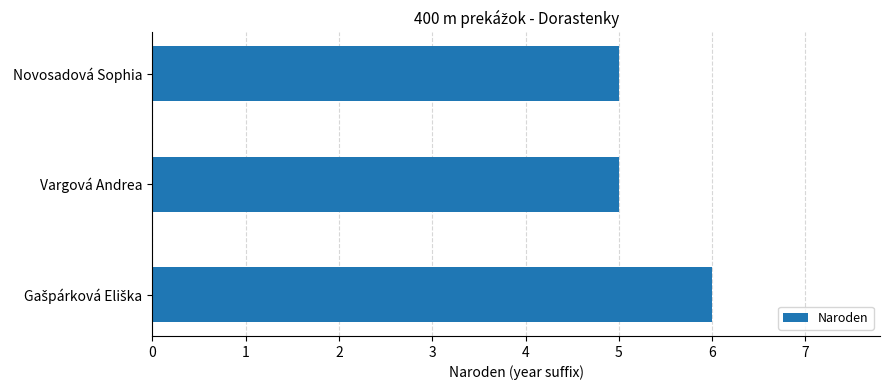

How many data points does each series have?

3